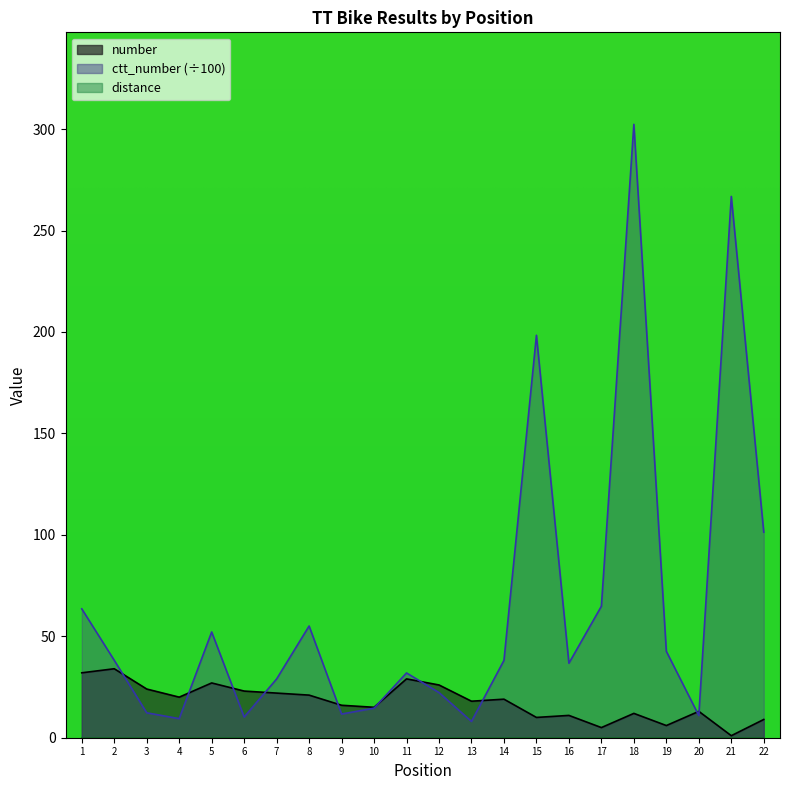

Which series ends up on top after the final intersection of number and ctt_number?

ctt_number